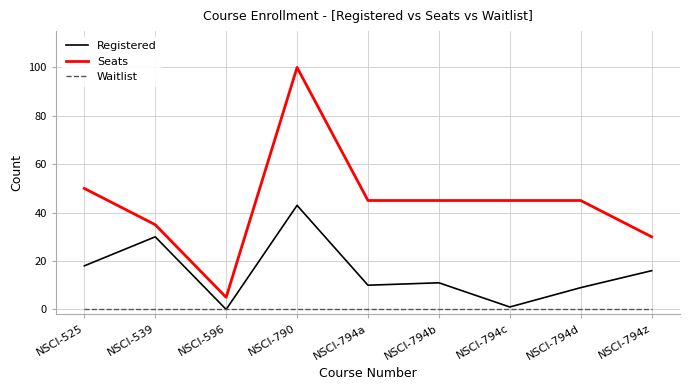

Is it true that Waitlist equals 0 at NSCI-790?

True